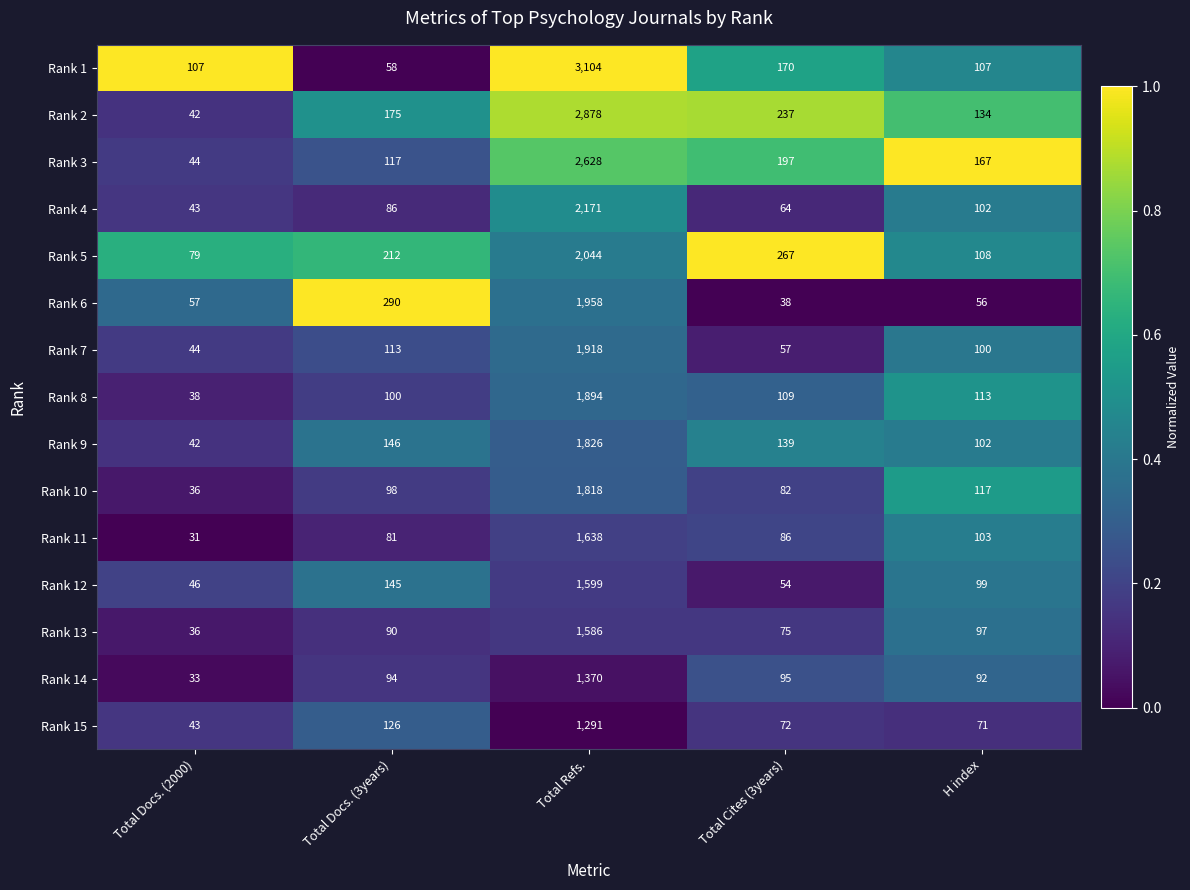

At Total Refs., list the series in order from smallest to largest.

Rank 15, Rank 14, Rank 13, Rank 12, Rank 11, Rank 10, Rank 9, Rank 8, Rank 7, Rank 6, Rank 5, Rank 4, Rank 3, Rank 2, Rank 1